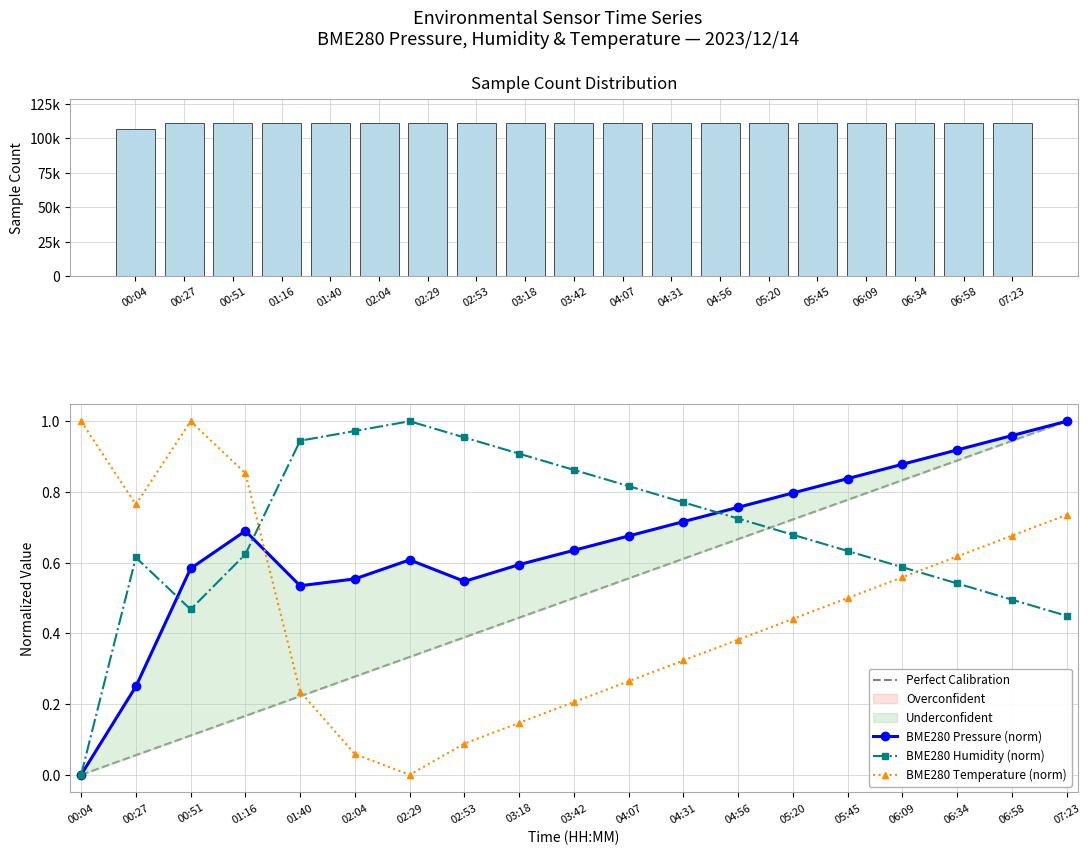

Where is BME280_humidity nearest to the value 0?

00:04